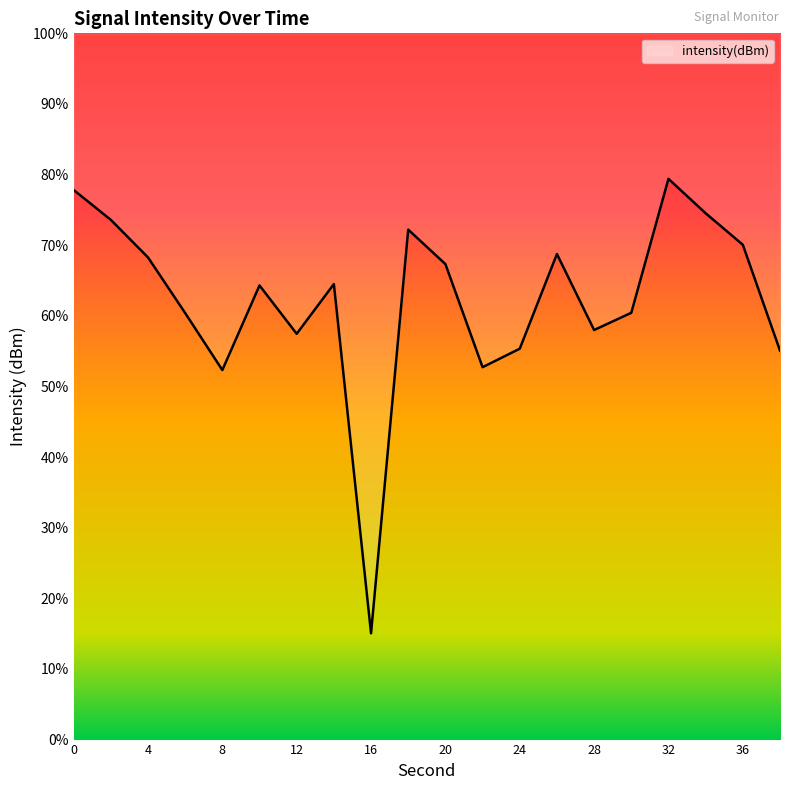

Reading left to right, extract all data points from this chart.

0=-117.8	2=-119.2	4=-121.1	6=-123.9	8=-126.7	10=-122.5	12=-124.9	14=-122.4	16=-139.7	18=-119.7	20=-121.4	22=-126.5	24=-125.6	26=-120.9	28=-124.7	30=-123.9	32=-117.2	34=-118.9	36=-120.5	38=-125.7